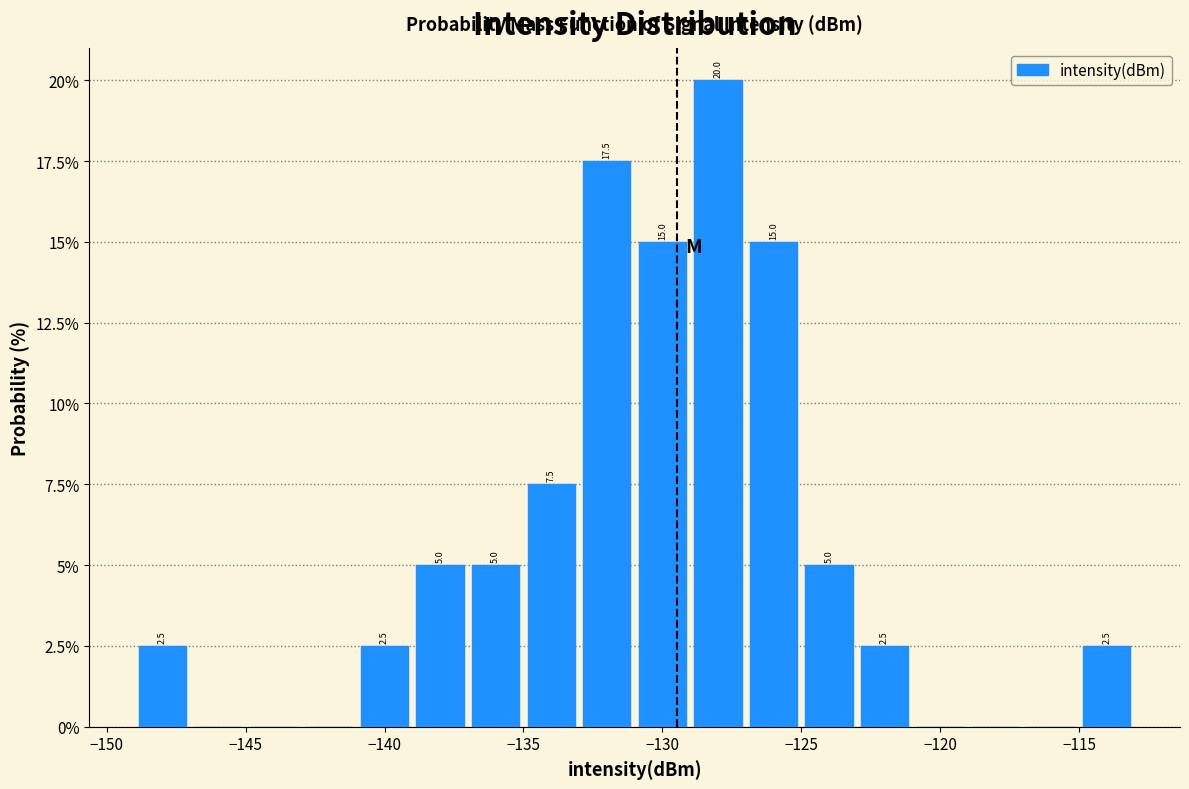

Over which range of the x-axis is the bar tallest?

-129 to -127